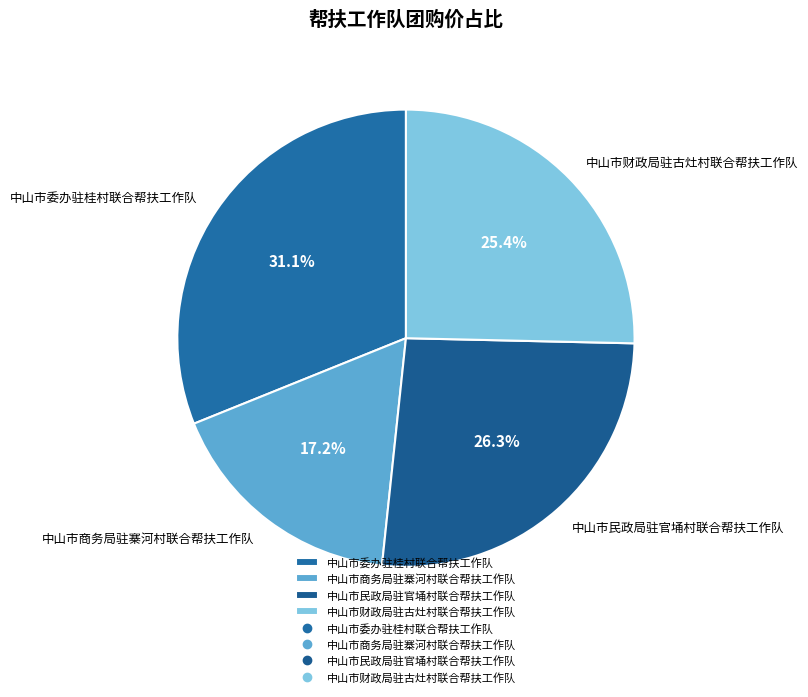

Which slice is the smallest?

中山市商务局驻寨河村联合帮扶工作队